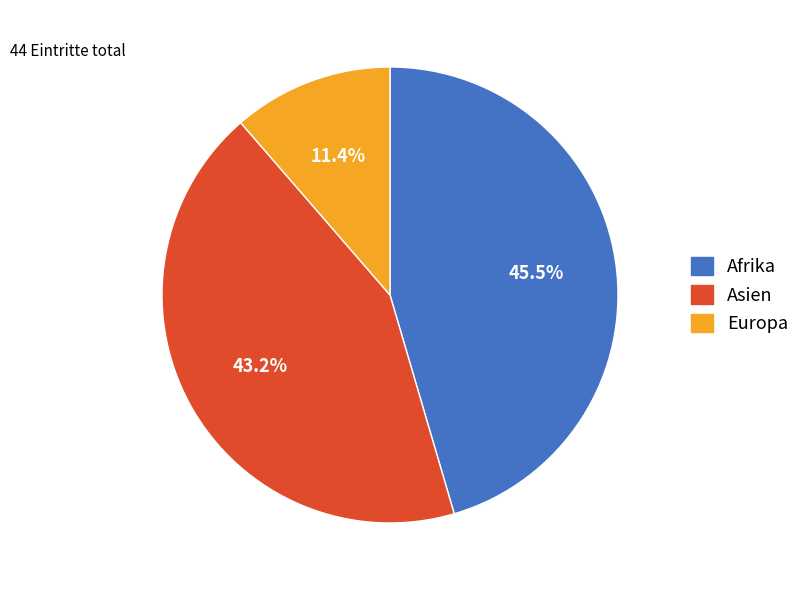

Does any single category account for the majority?

No